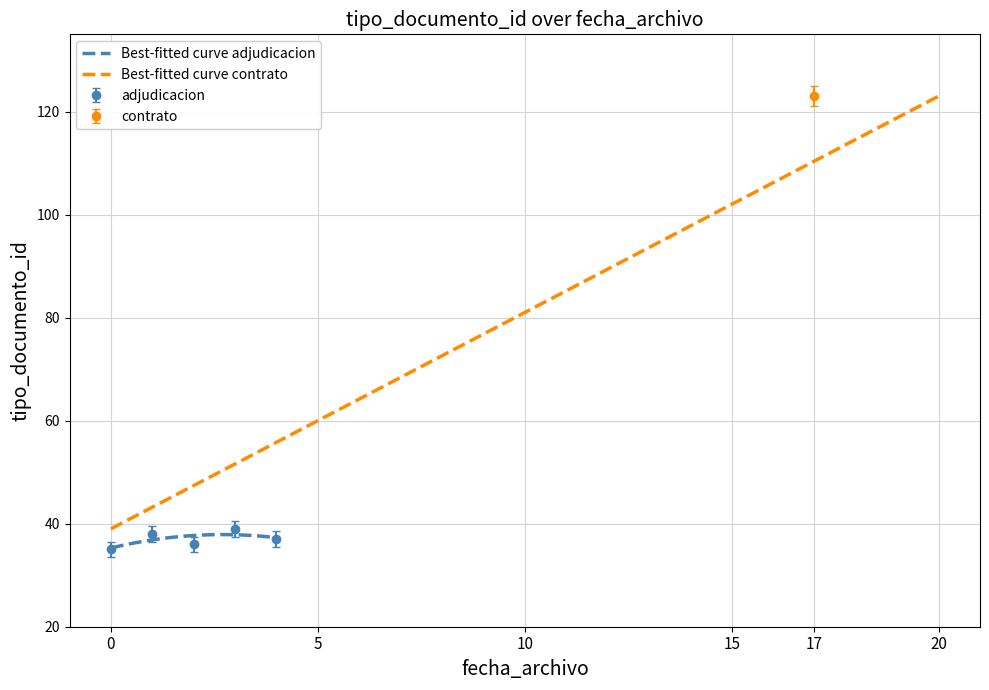

What is the maximum value for adjudicacion?

39